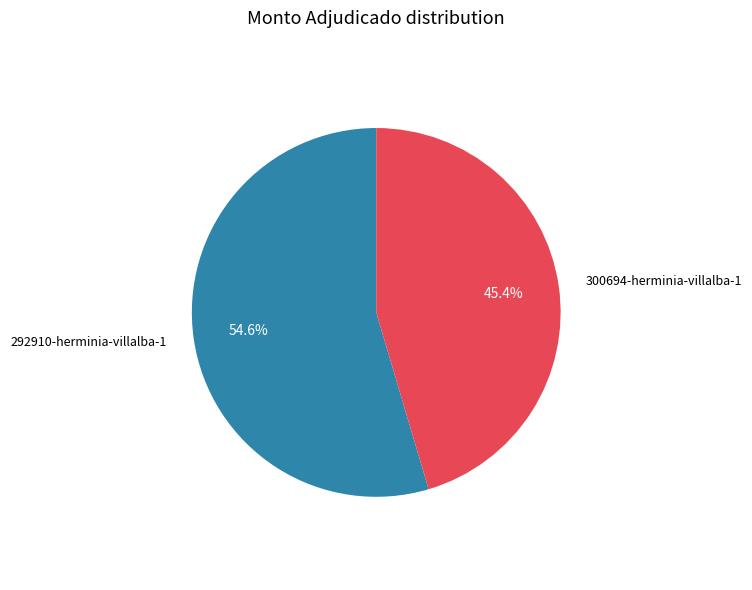

To the nearest percent, what is the average slice percentage?

50%